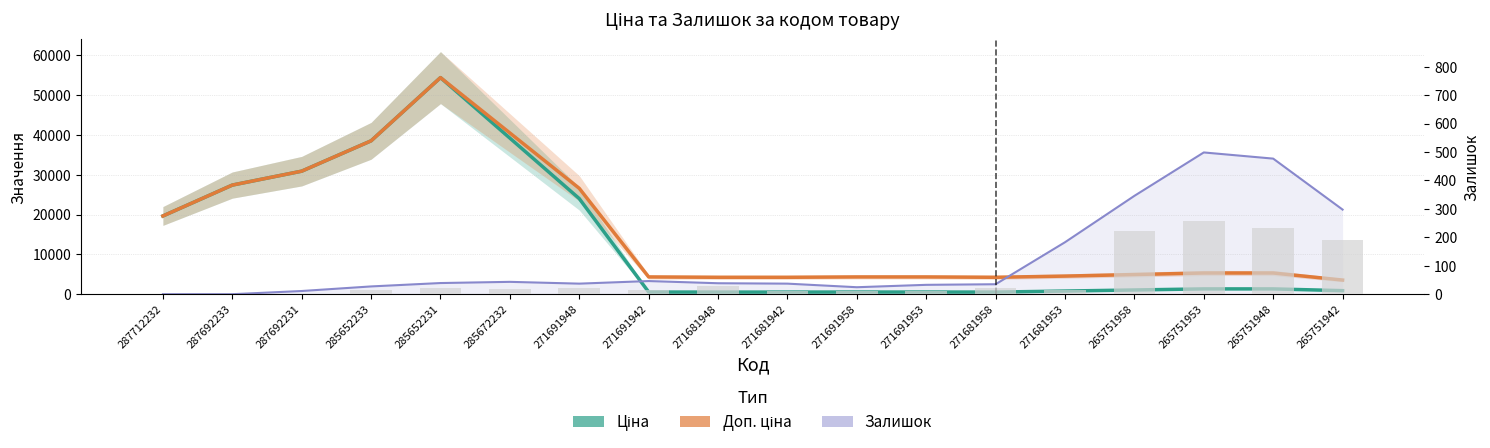

At which label does Ціна first exceed 1331?

287712232